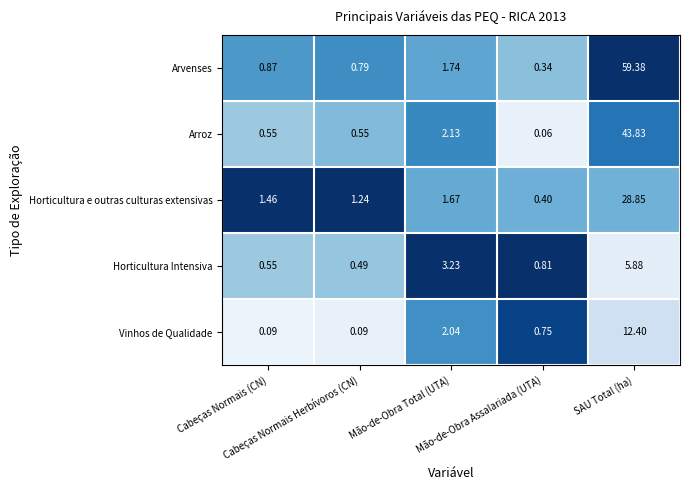

Count the number of categories in the chart.

5